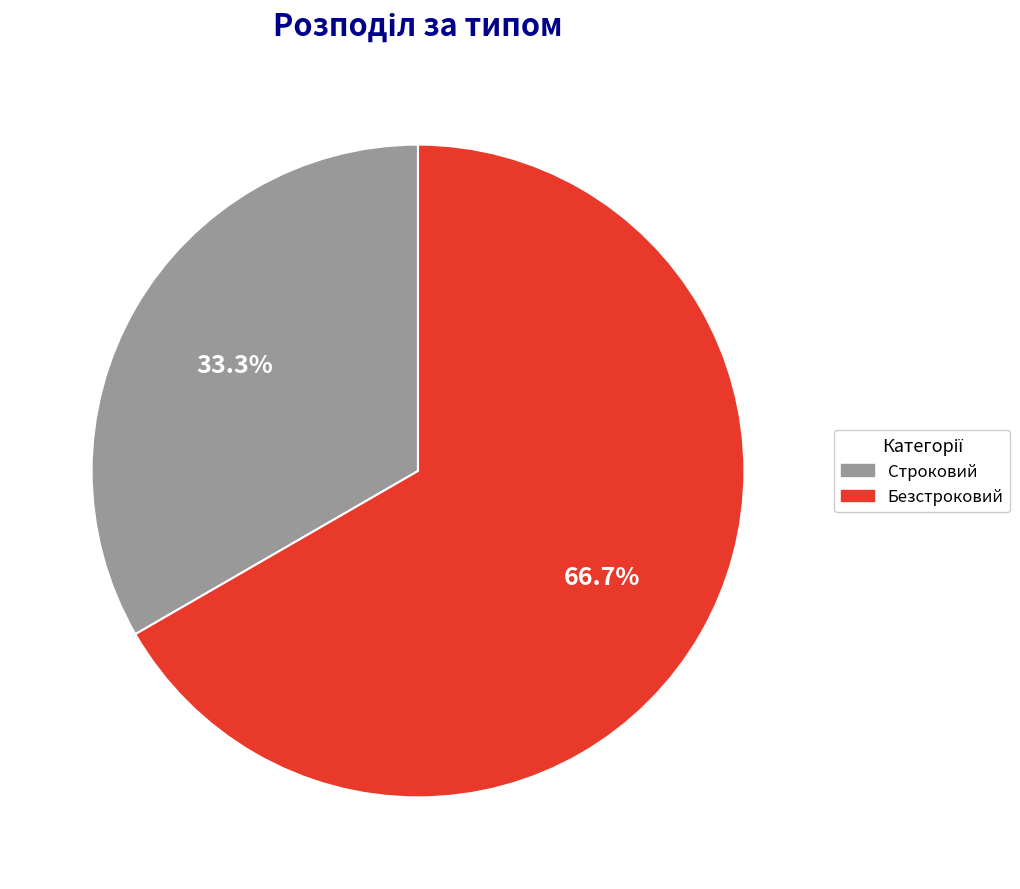

The Строковий slice represents 40% of the pie. True or false?

False